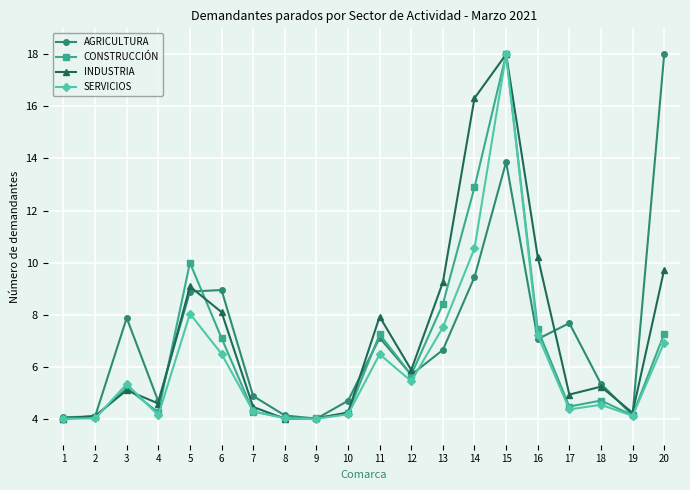

At which category is the sum across all series the highest?

15